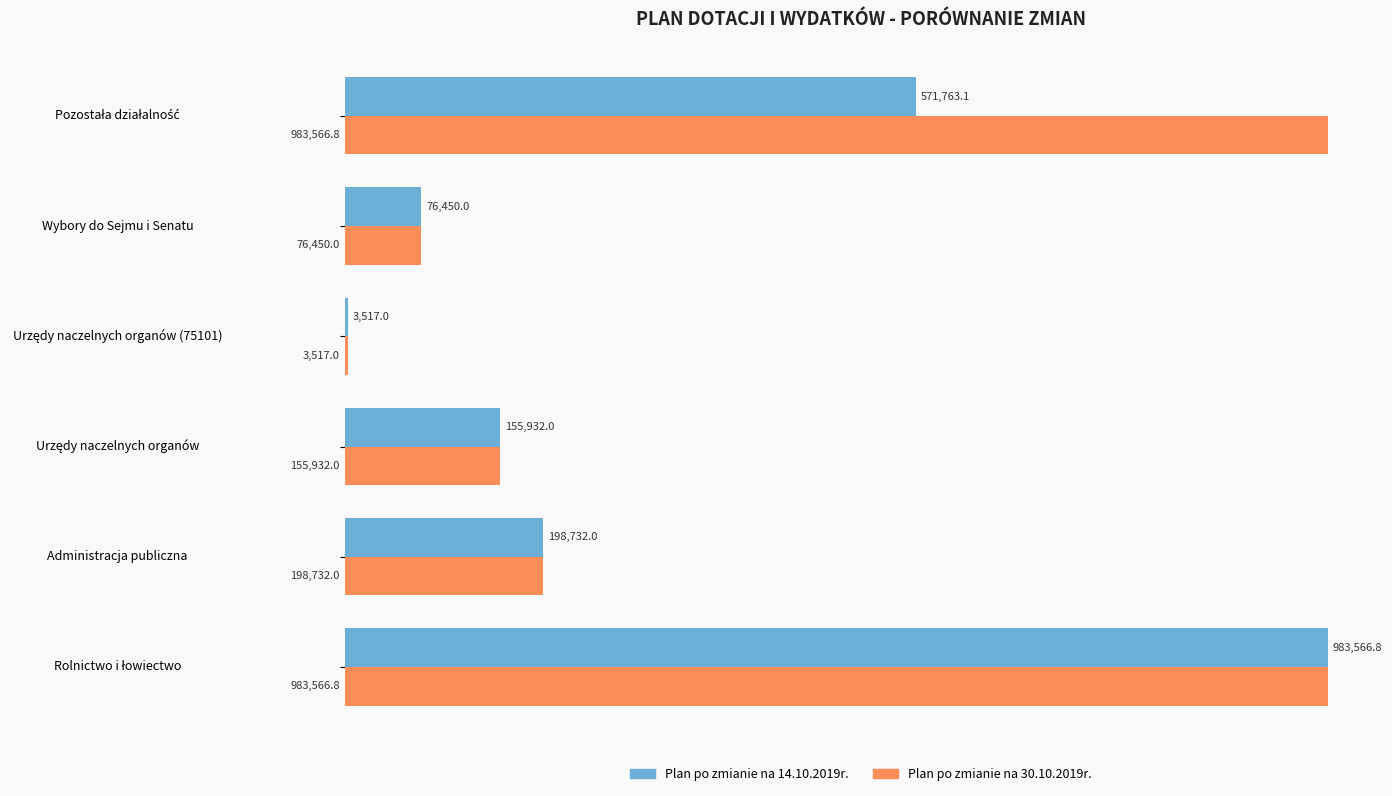

What is the difference between the maximum and minimum values in the Plan po zmianie na 30.10.2019r. series?

980049.8